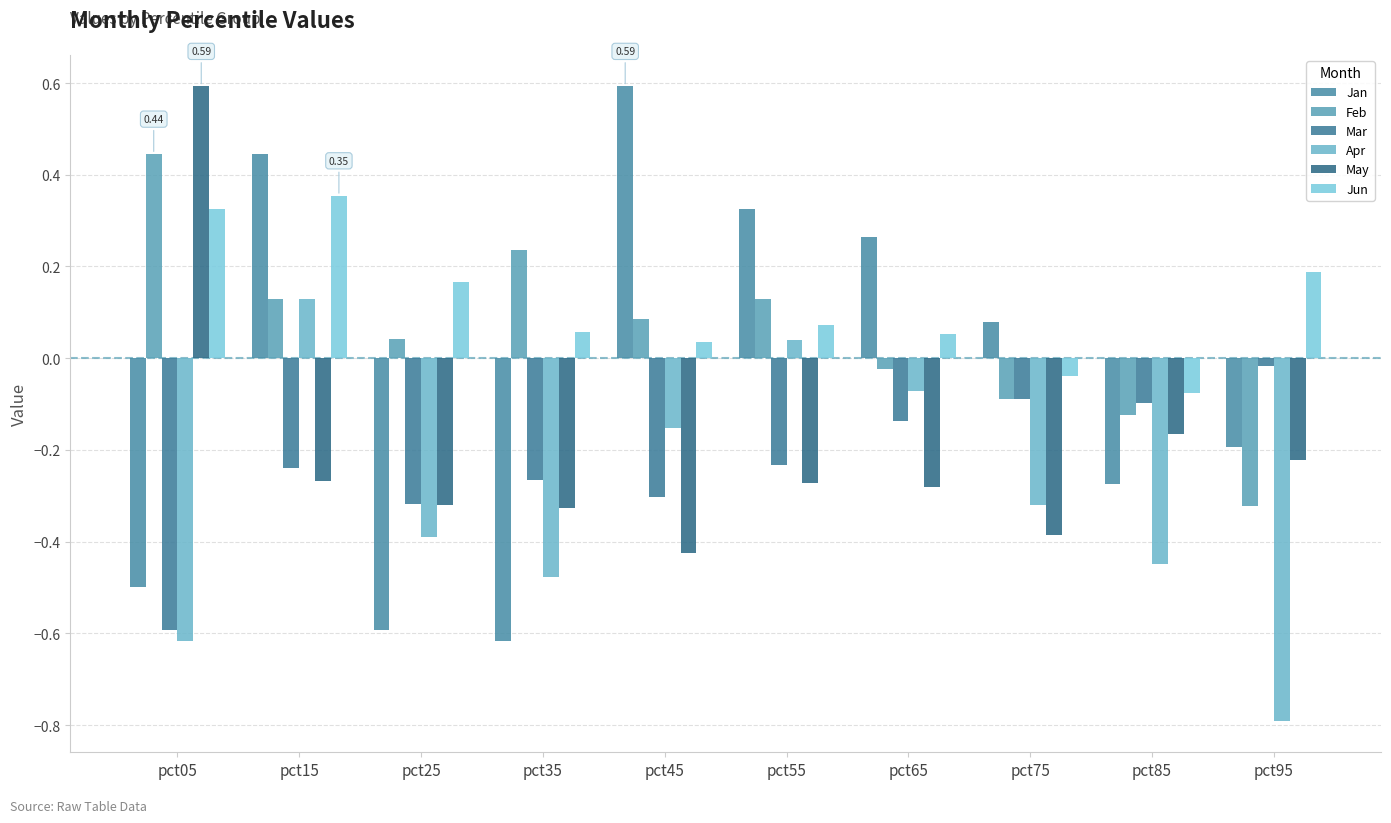

Which series has the largest total across all categories?

Jun